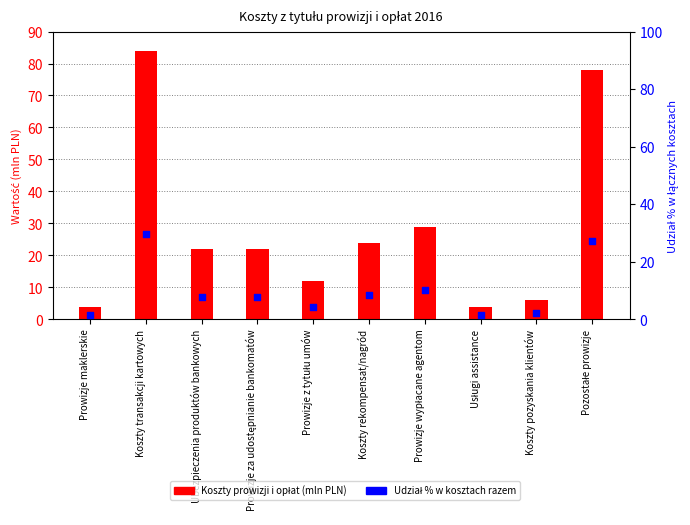

Which series has the widest spread of Y values?

Koszty prowizji i opłat (mln PLN)